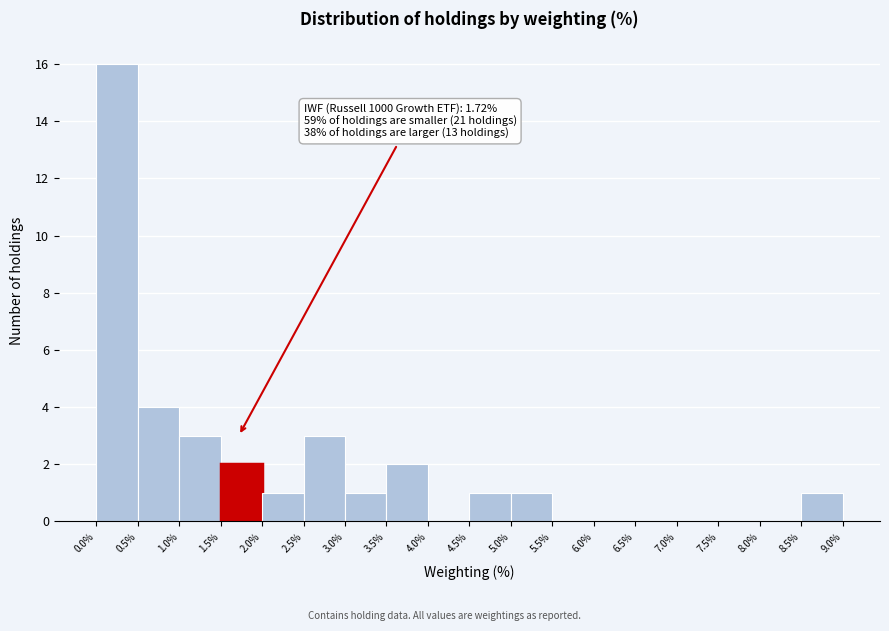

Which range on the x-axis has the tallest bar?

0.0% to 0.5%